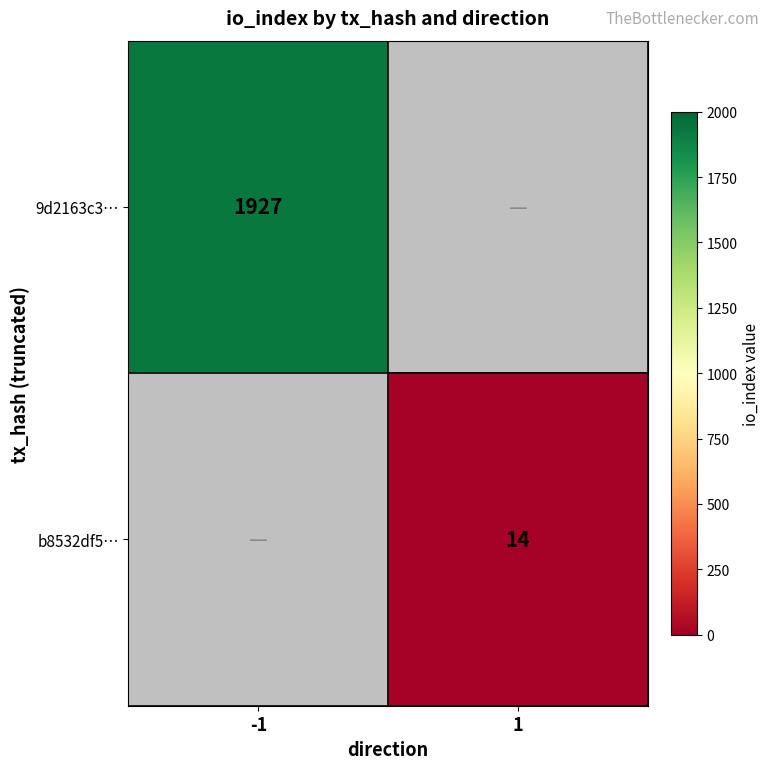

Is it true that b8532df5… equals 14 at 1?

True